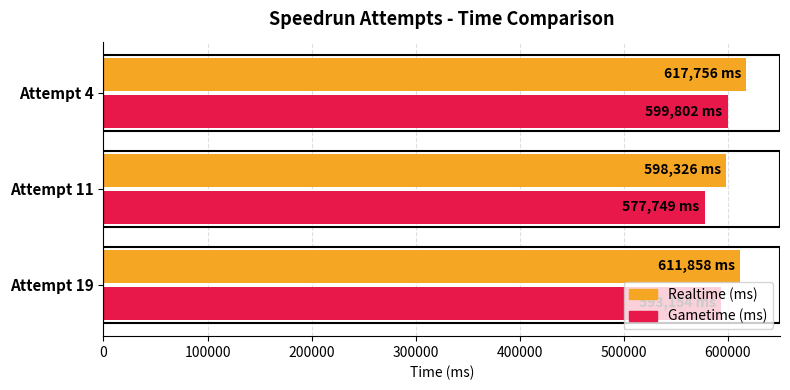

What is the spread (max minus min) of values at Attempt 19?

18704